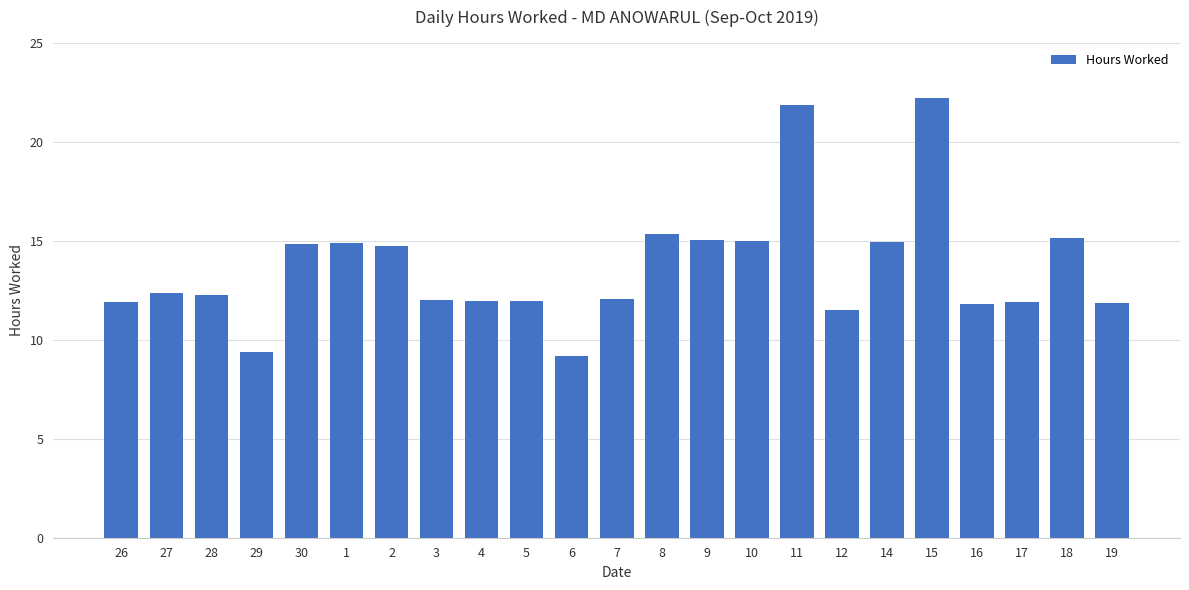

What is the difference between the values at 4 and 14?

3.0